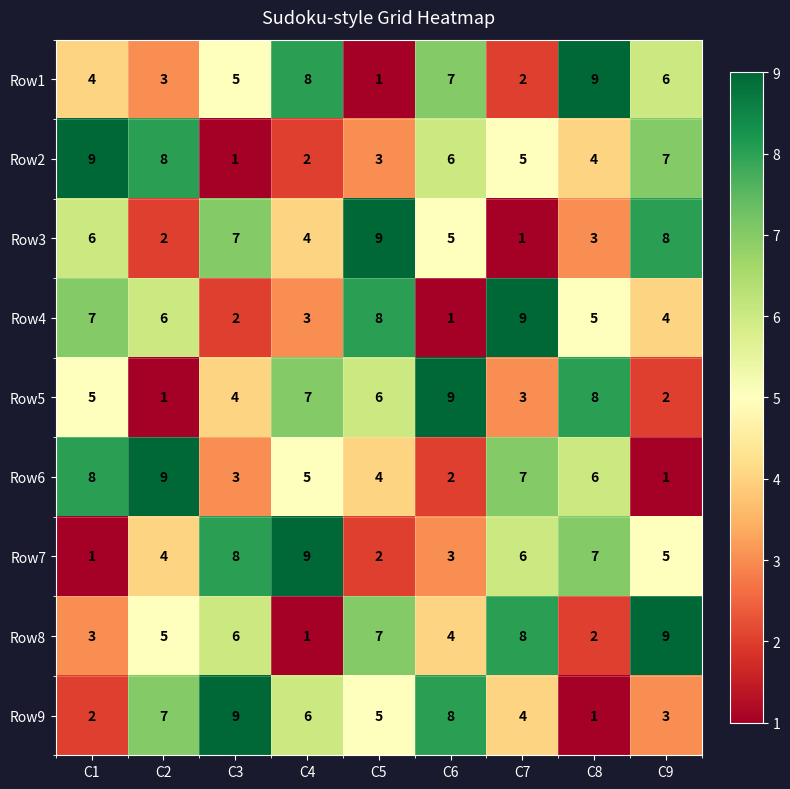

Is the value of Row8 at C1 greater than the value of Row5 at C3?

No